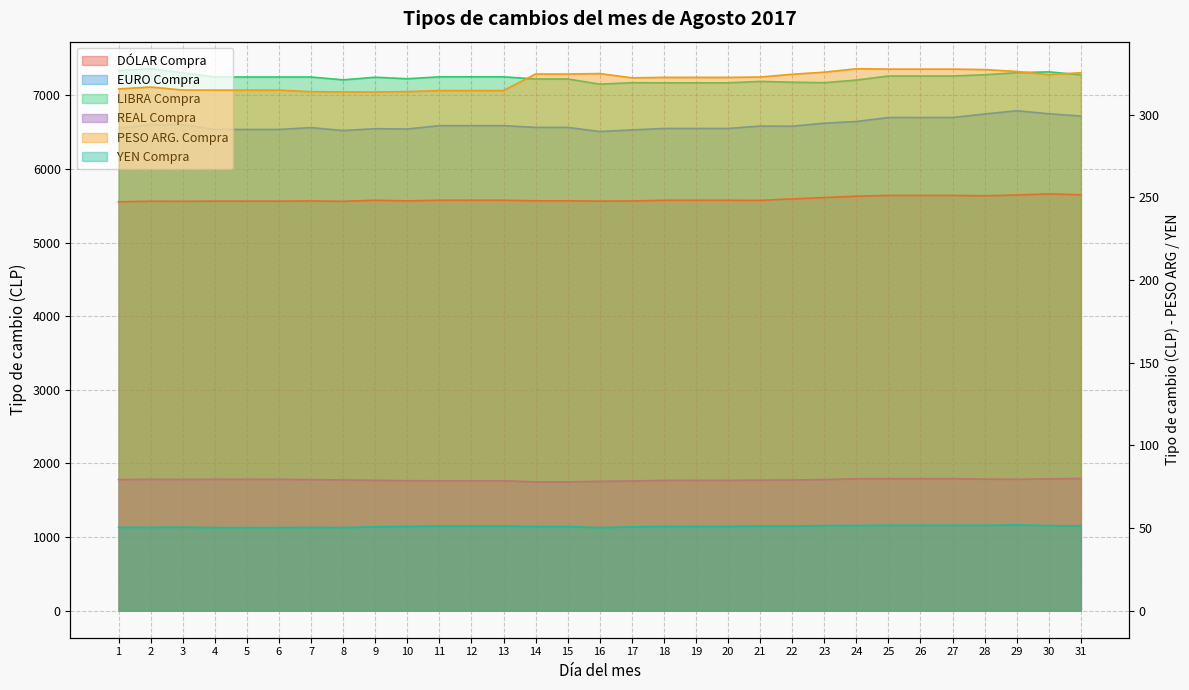

What is the value of the DÓLAR Compra point at the 3rd from the left?

5561.4